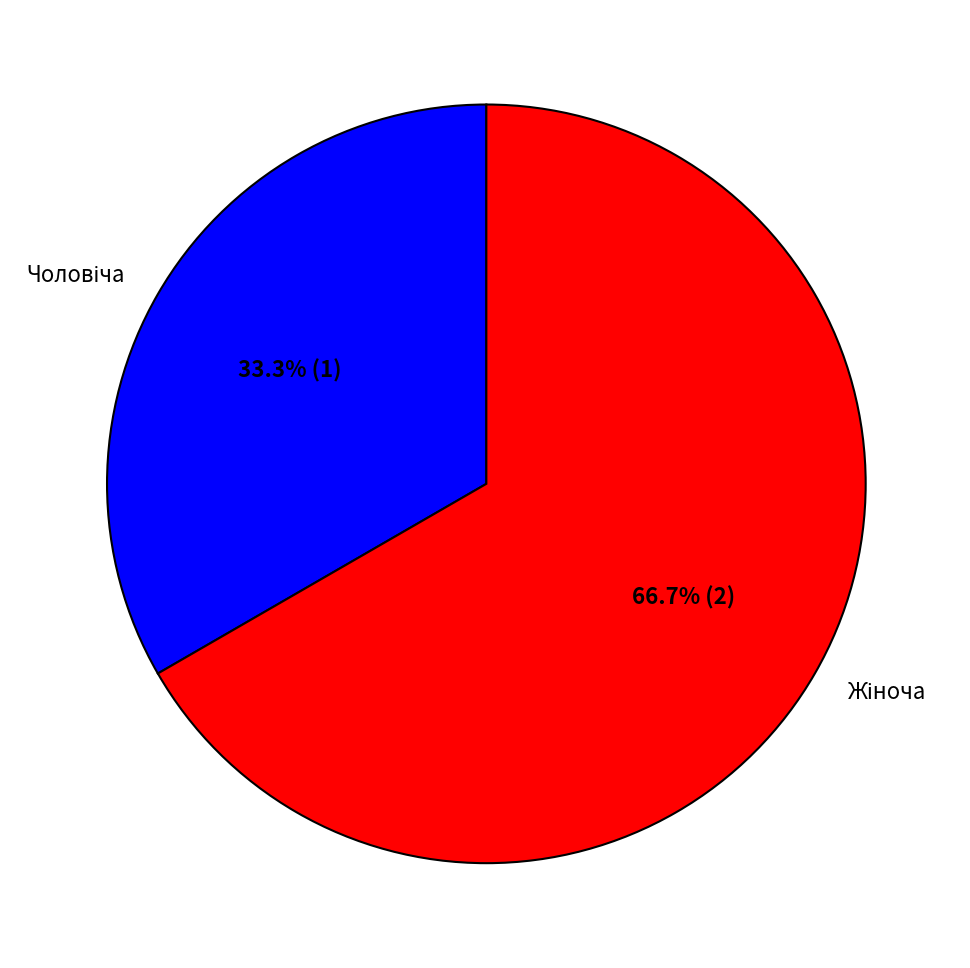

Is there any slice that represents more than half of the pie?

Yes